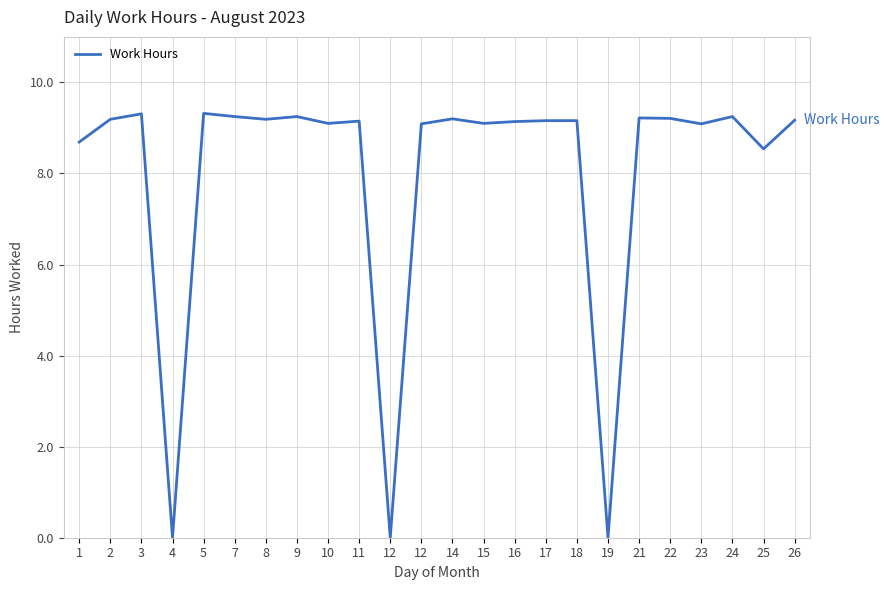

Rank the categories by value from lowest to highest.

4, 12, 19, 25, 1, 12, 23, 10, 15, 16, 11, 17, 18, 26, 2, 8, 14, 22, 21, 7, 9, 24, 3, 5